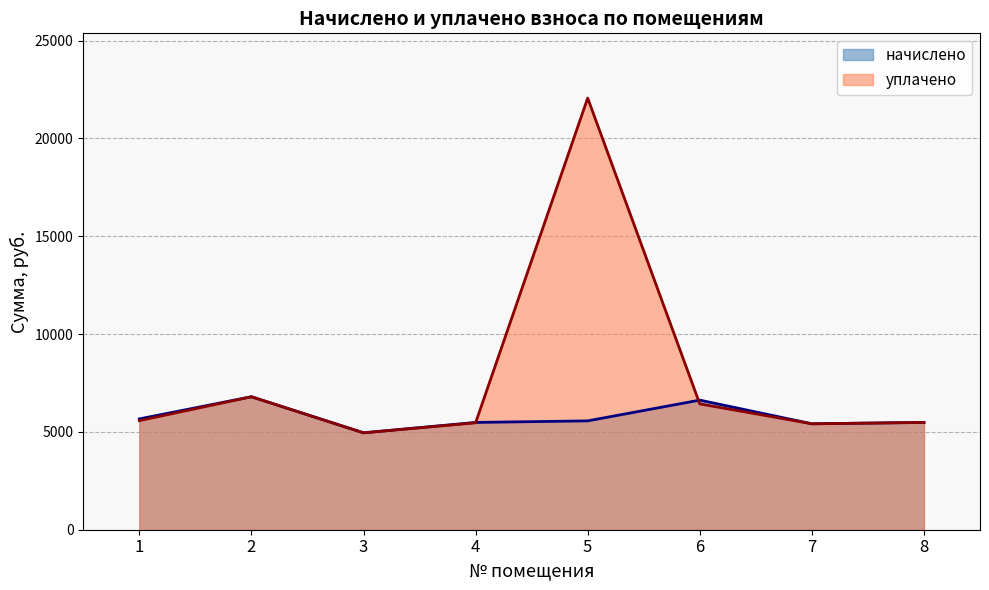

At 2, list the series in order from smallest to largest.

начислено, уплачено